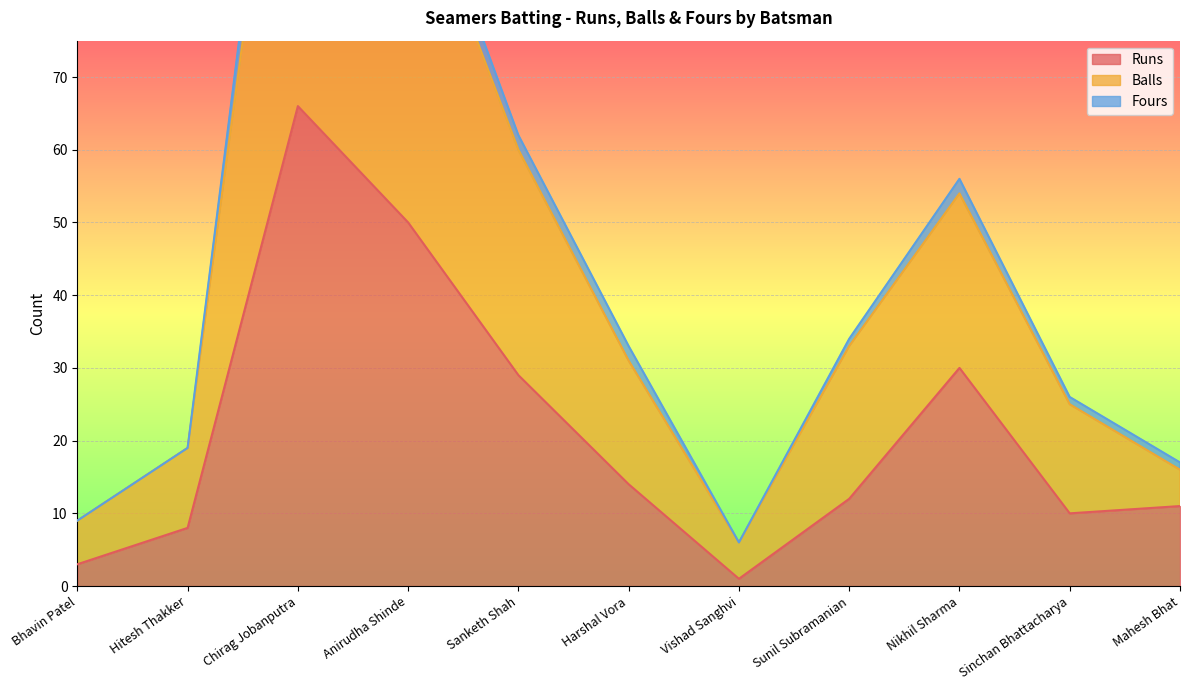

True or false: Balls and Runs cross at least once.

False